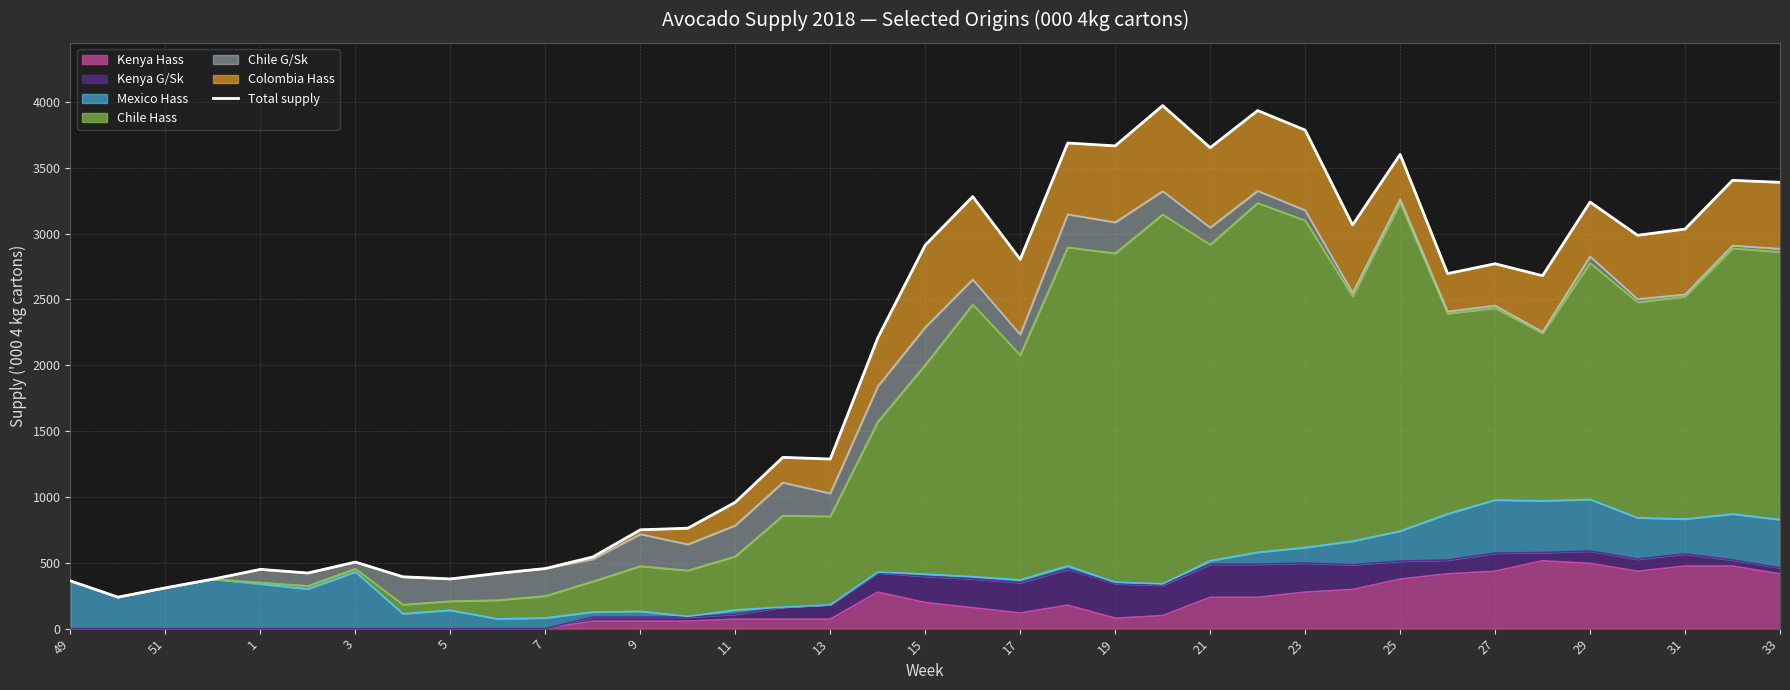

What is the highest value of the Kenya Hass series?

514.9